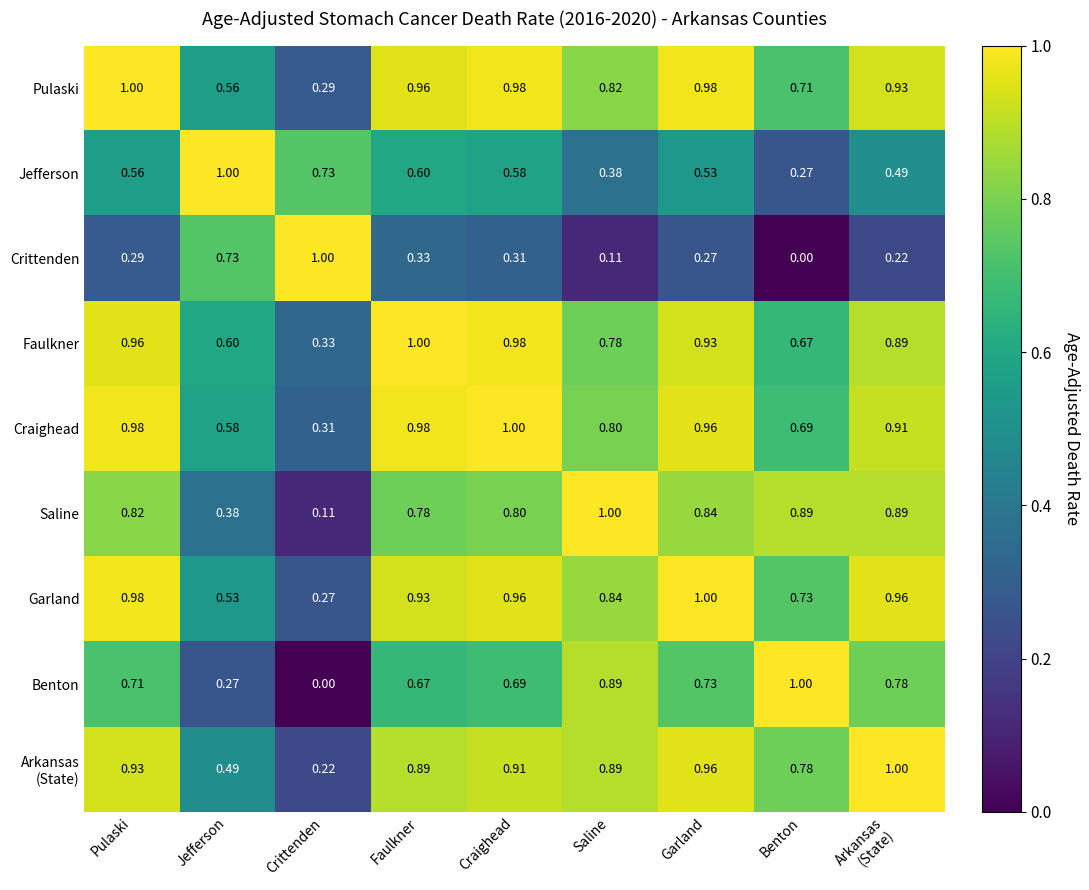

Which series has the largest total across all categories?

Pulaski